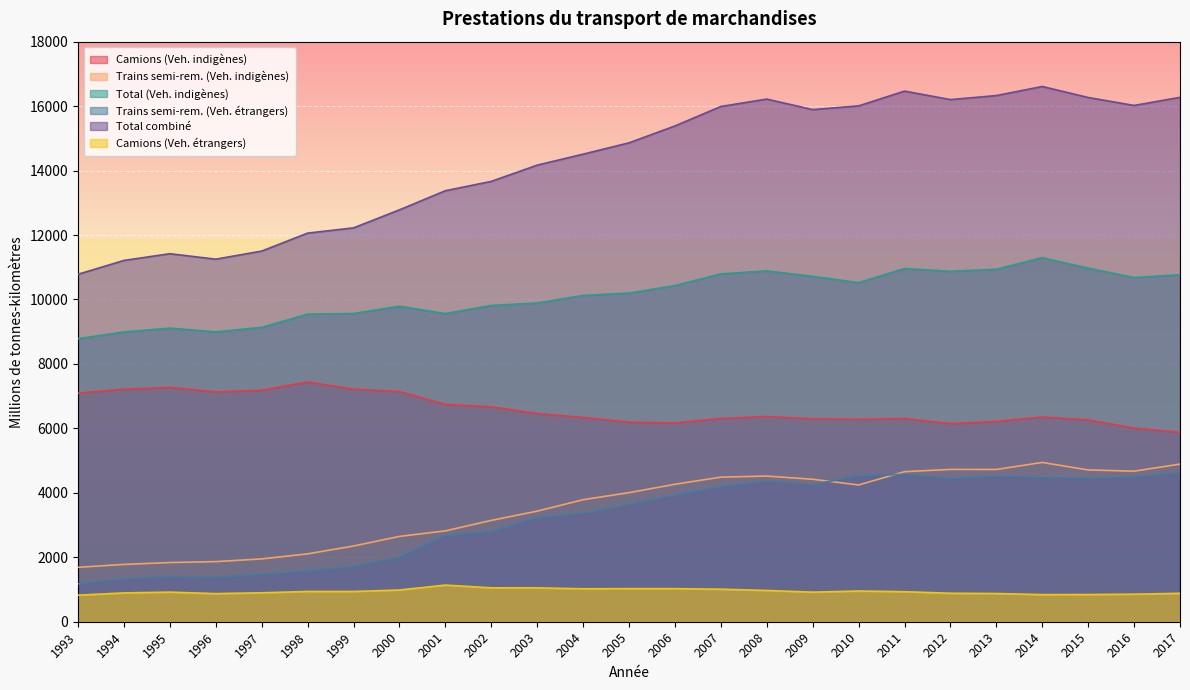

True or false: Total (Veh. indigènes) has more than 0 interior local peaks.

True